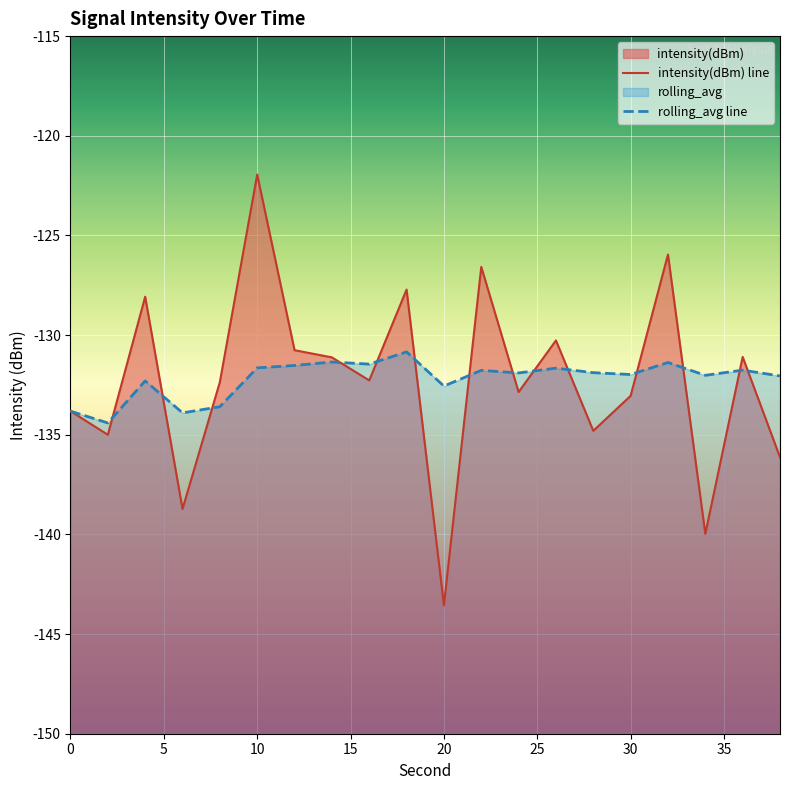

At which category does the chart reach its peak across all series?

10